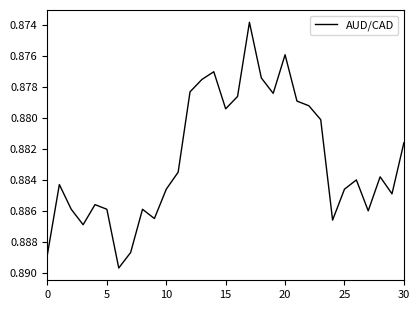

How many interior local peaks (higher than both neighbors) does the data have?

8